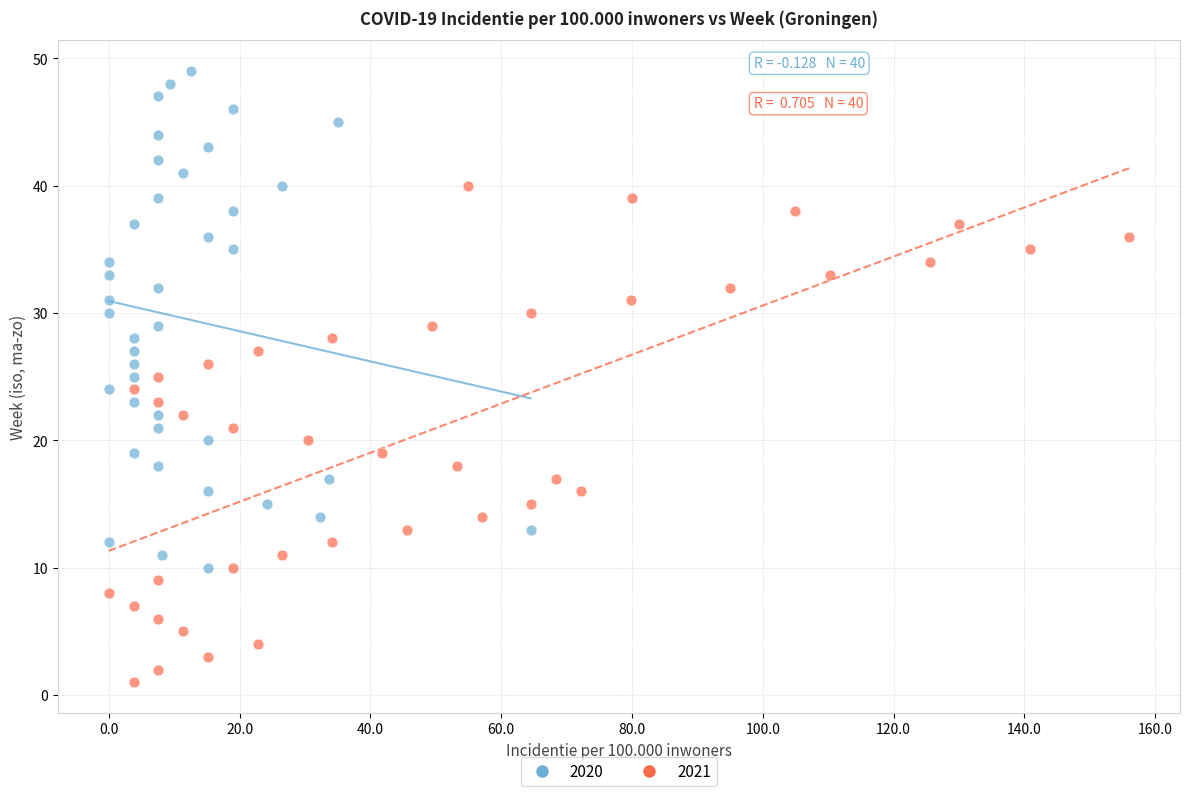

What are all the series names shown in the legend?

2020, 2021